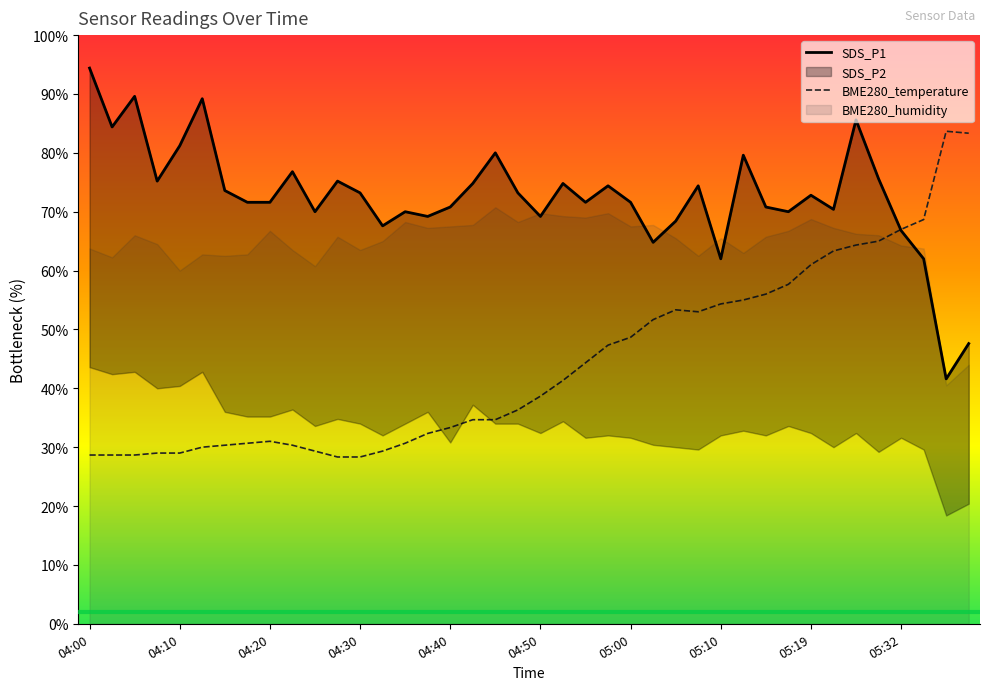

What is the label of the 32nd point from the right?

04:20